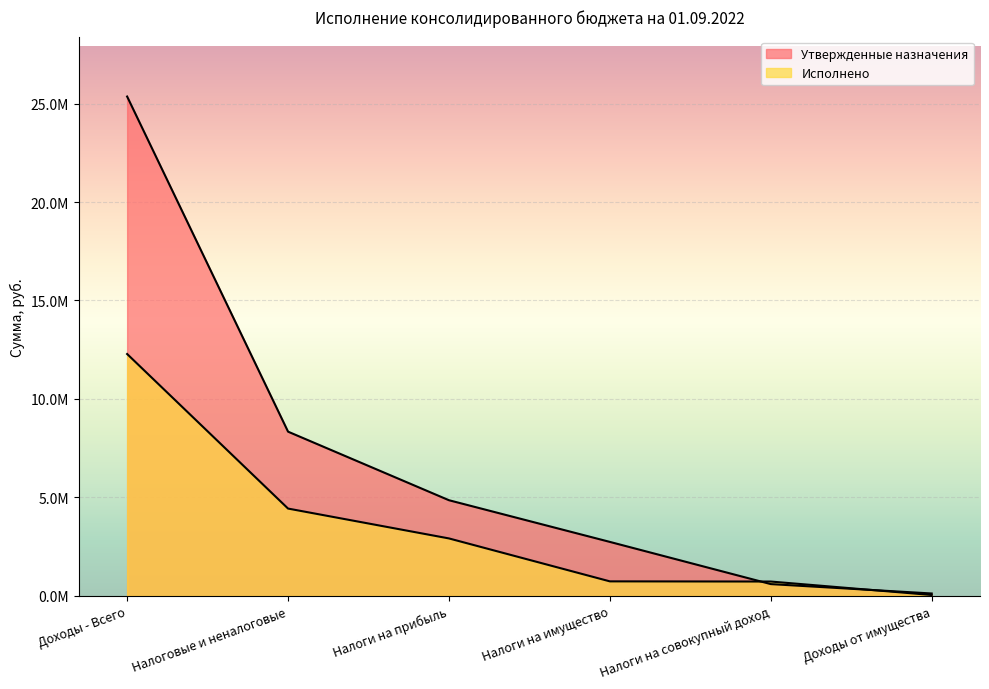

Read the Исполнено value at Доходы - Всего.

12282937.5